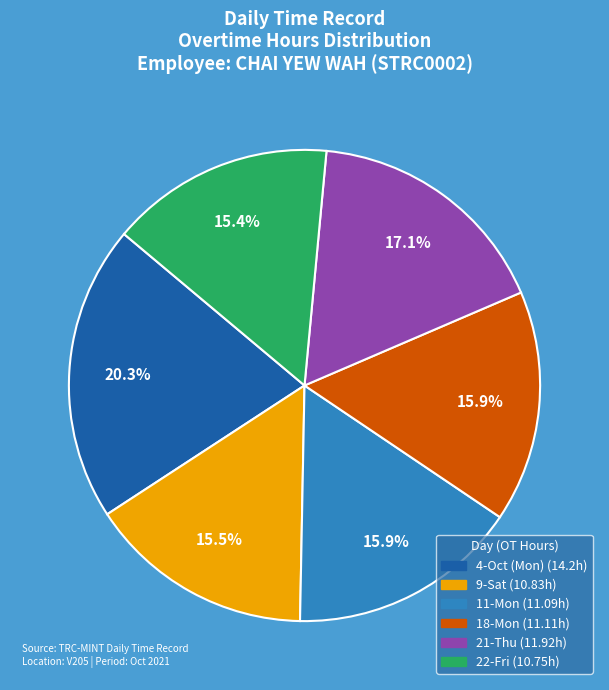

What is the total percentage of 4-Oct (Mon) and 18-Mon?

36.2%